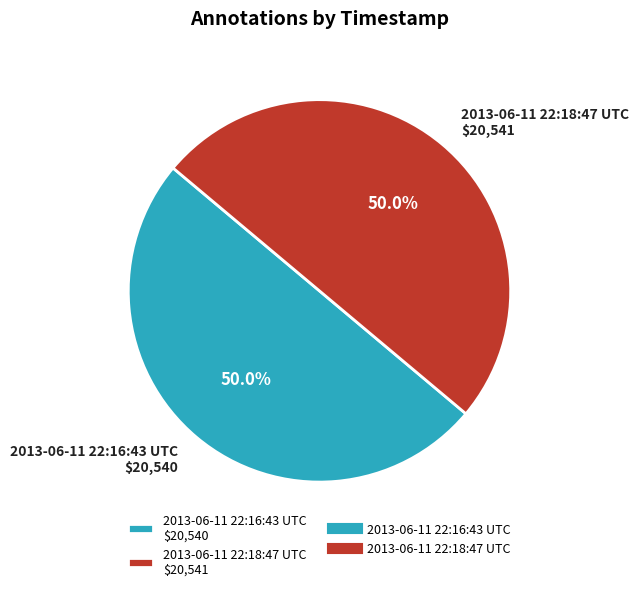

Which has a higher value, 2013-06-11 22:16:43 UTC or 2013-06-11 22:18:47 UTC?

2013-06-11 22:18:47 UTC